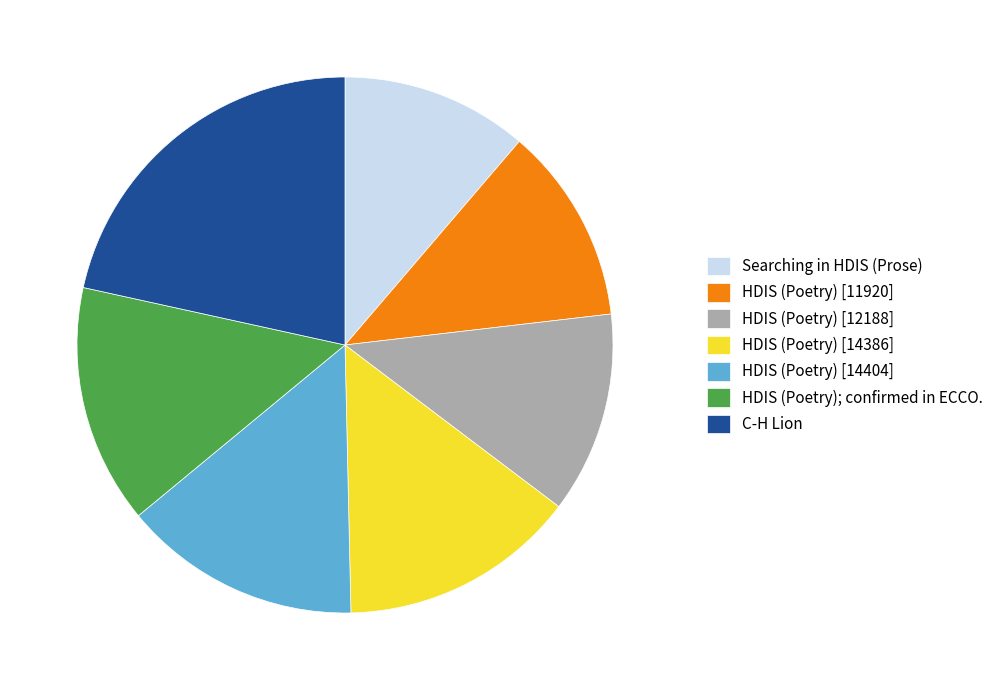

Is Searching in HDIS (Prose) the majority of the pie?

No